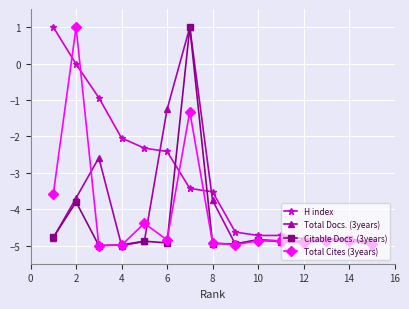

How many lines are shown in the chart?

4